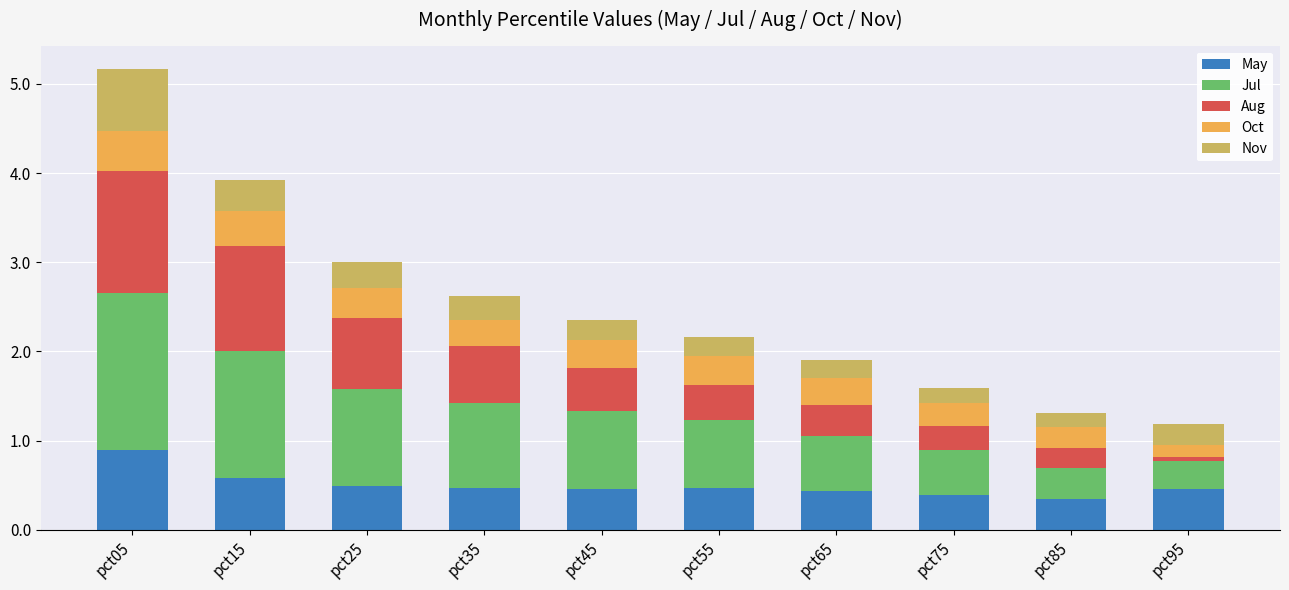

What is the sum of all May values?

5.0